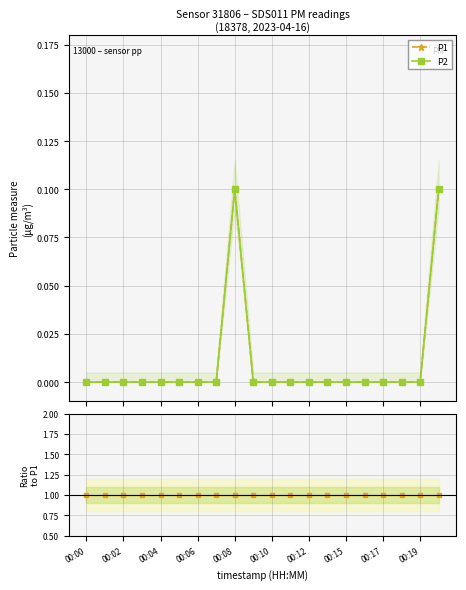

Which series has the widest spread of values?

P1